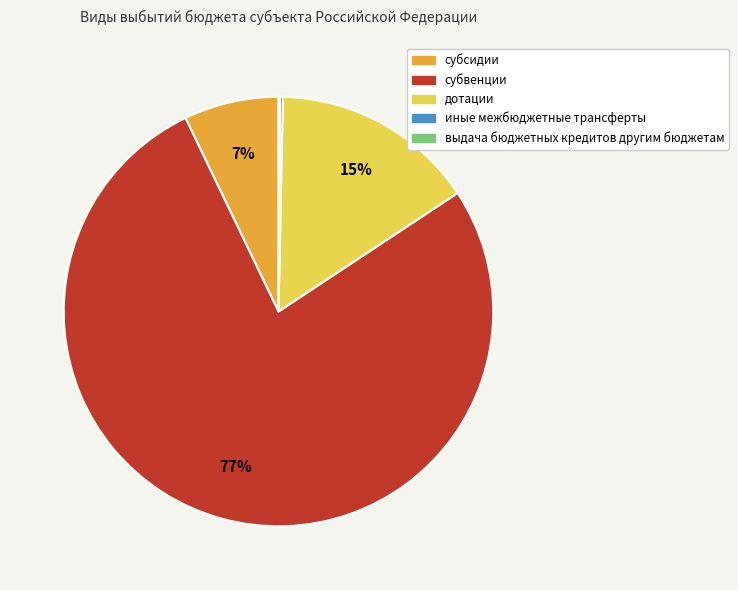

To the nearest percent, what is the combined percentage of дотации and субсидии?

22%